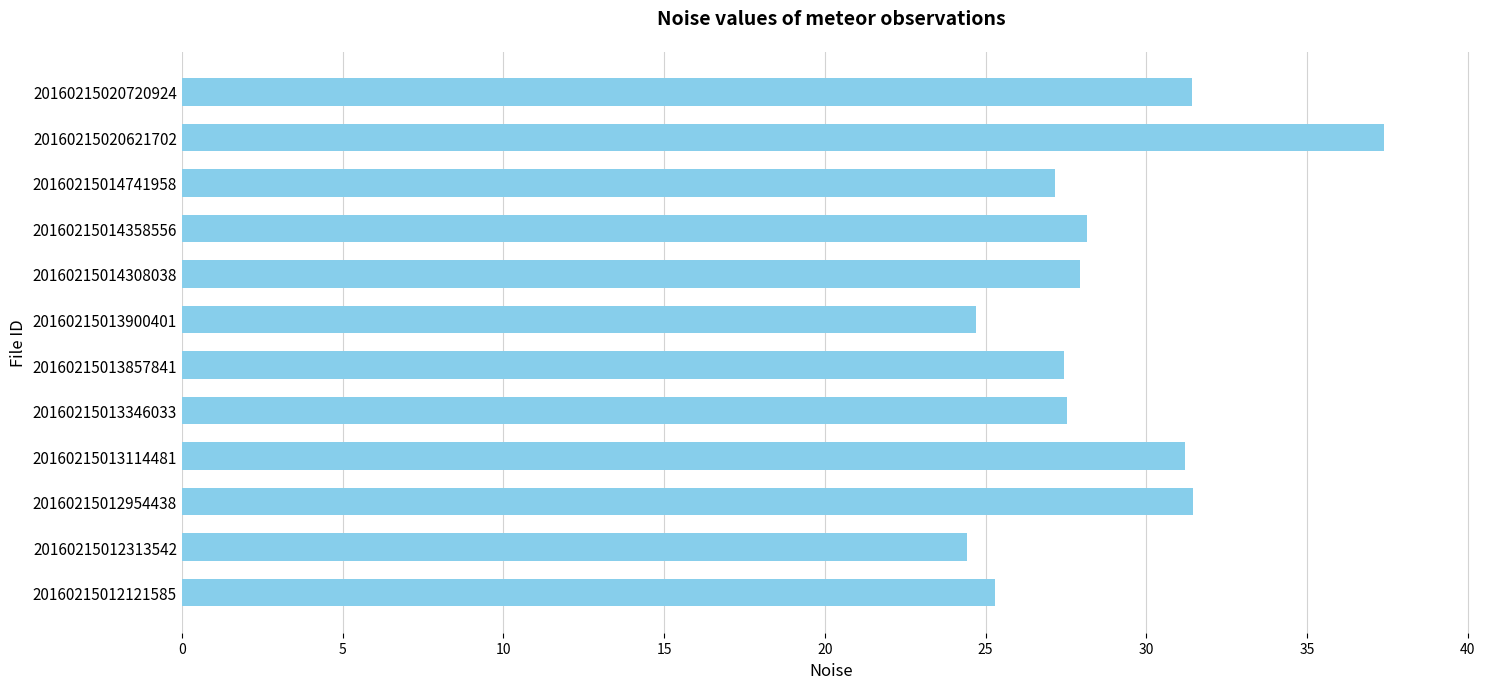

Is it true that the value at 20160215012954438 is 15.3?

False